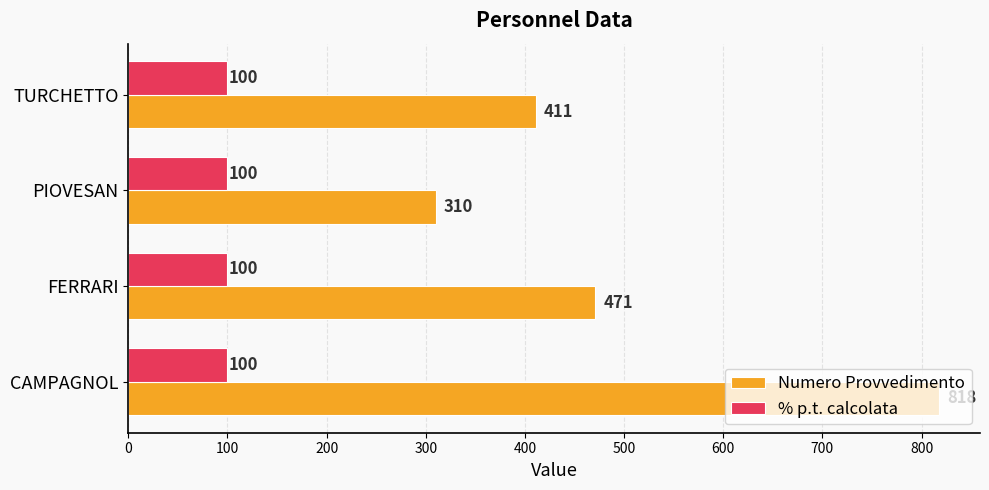

The value of % p.t. calcolata at TURCHETTO is 54. True or false?

False